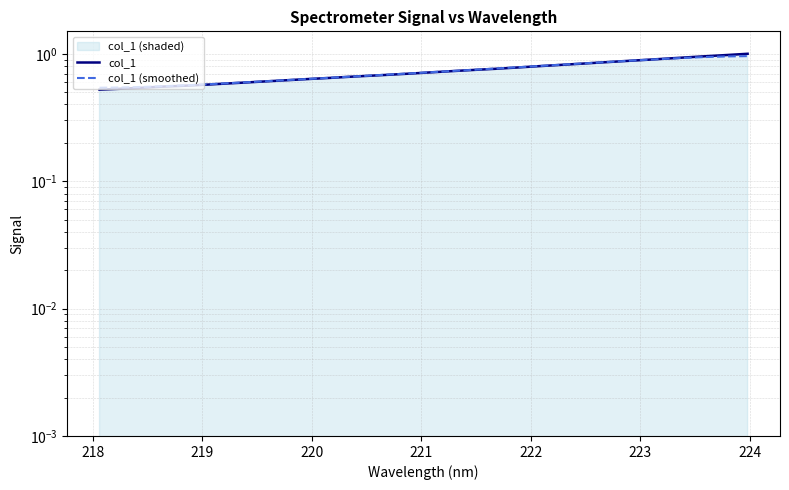

How many times do col_1 and col_1 (smoothed) cross each other?

1